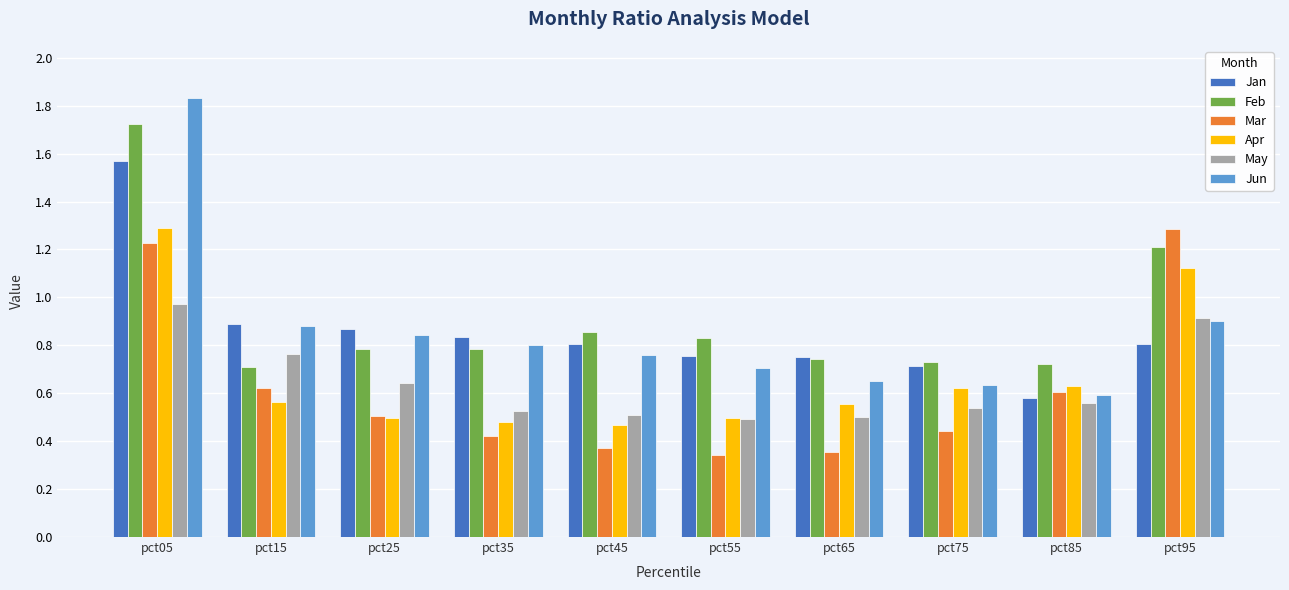

What is the total value across all series at pct05?

8.6